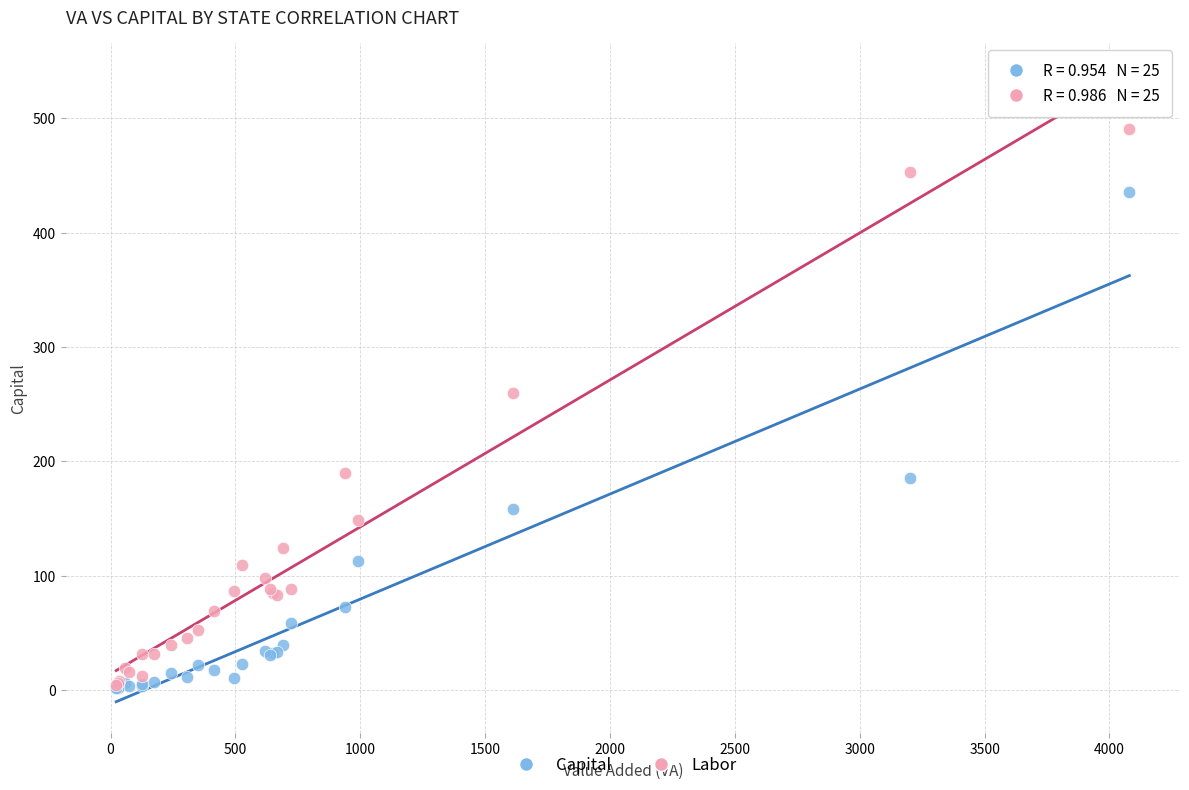

Across all series, what Y value is closest to 245?

259.9